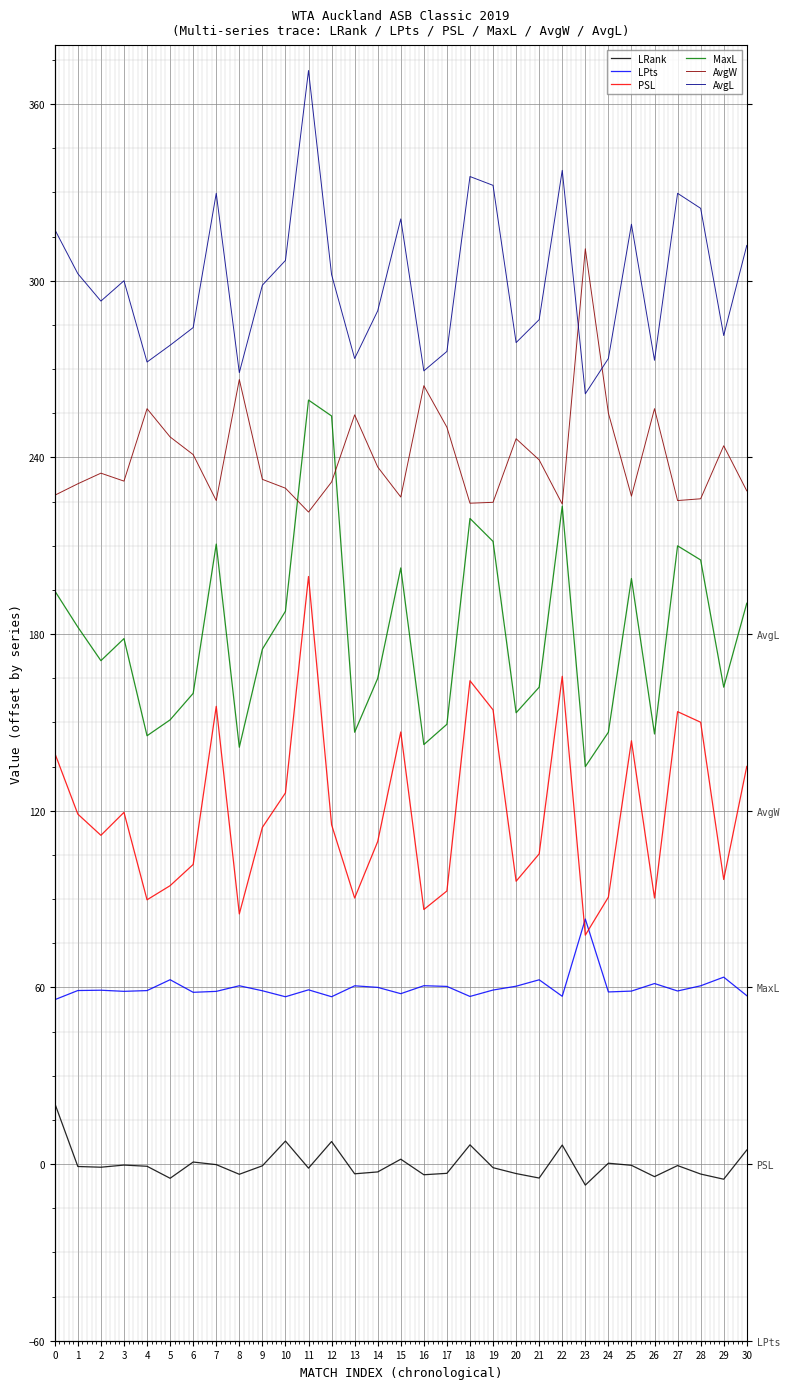

What are all the series names shown in the legend?

LRank, LPts, PSL, MaxL, AvgW, AvgL